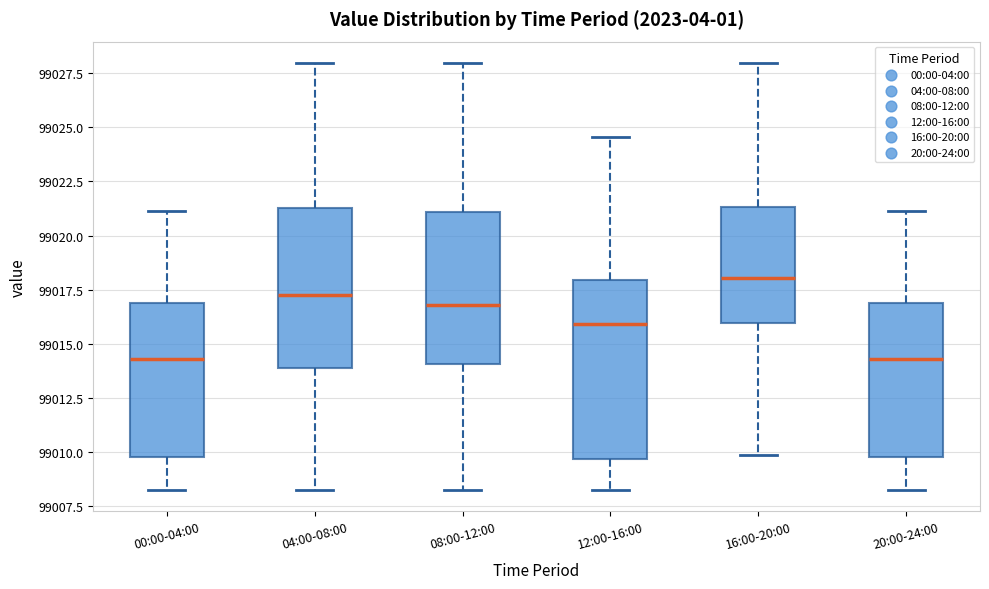

Which box's median line is the highest?

16:00-20:00